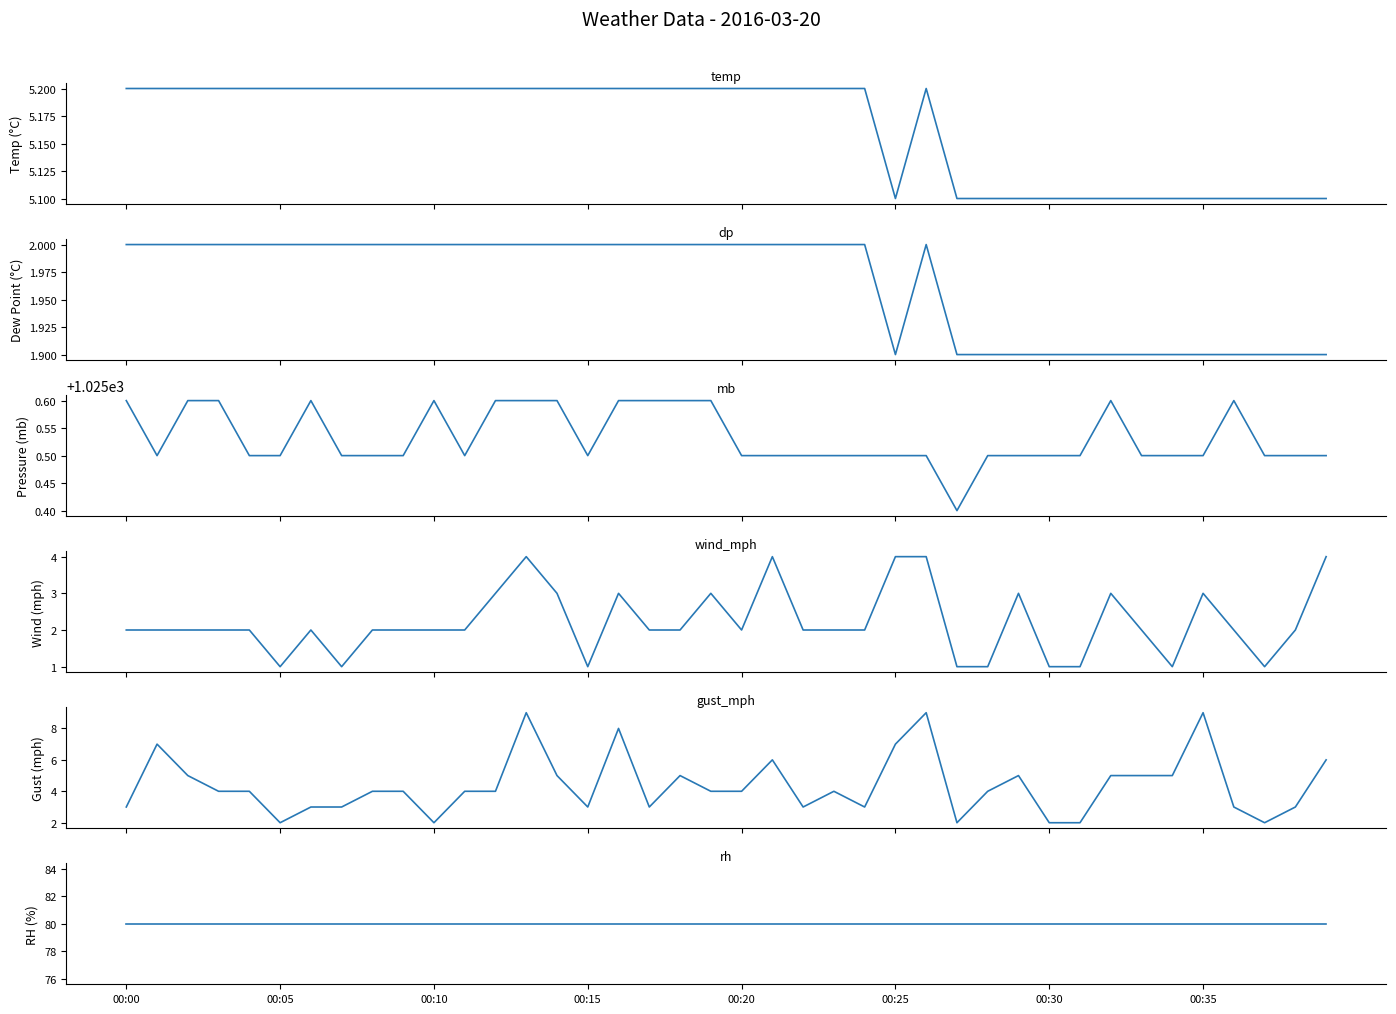

What is the sum of all mb values?

41021.3